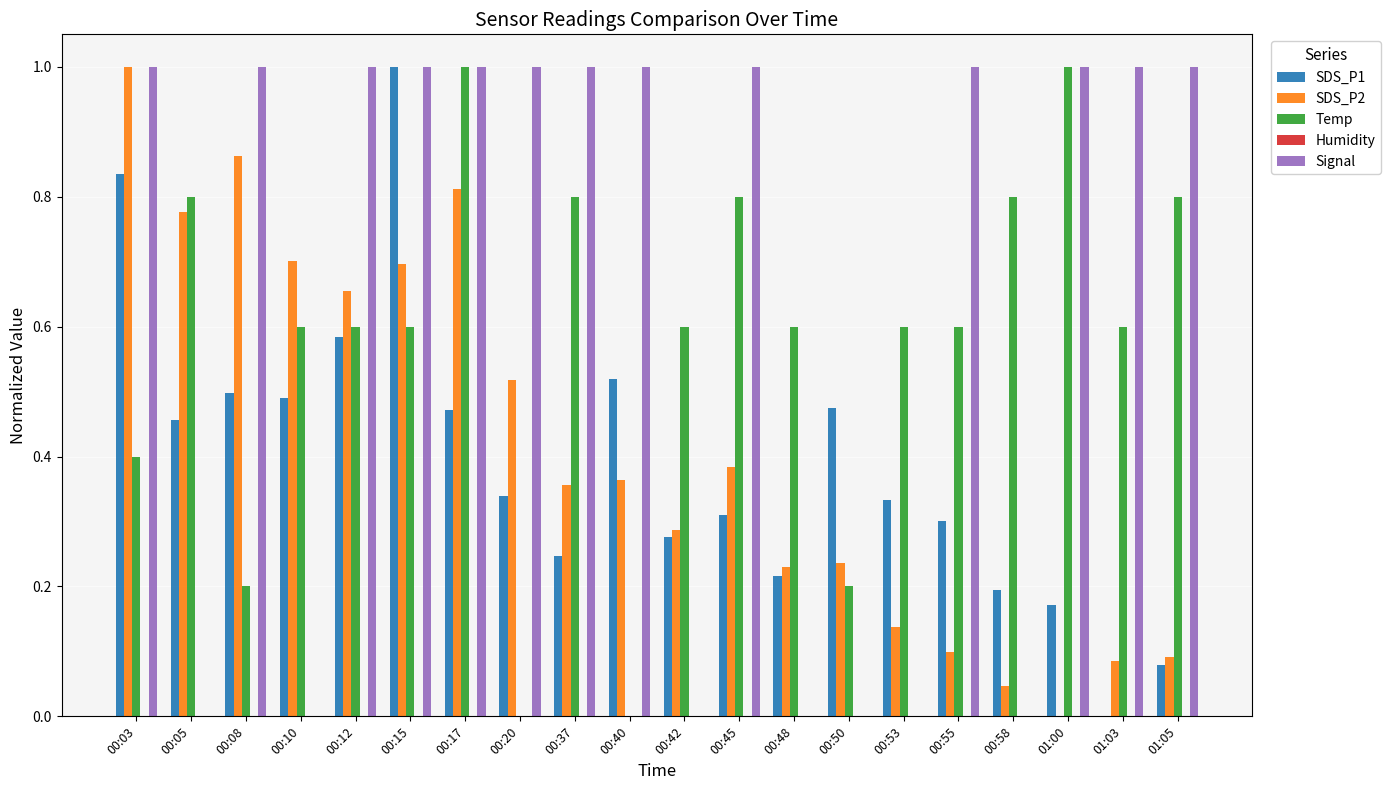

Is it true that SDS_P1 equals 0.2 at 01:00?

True